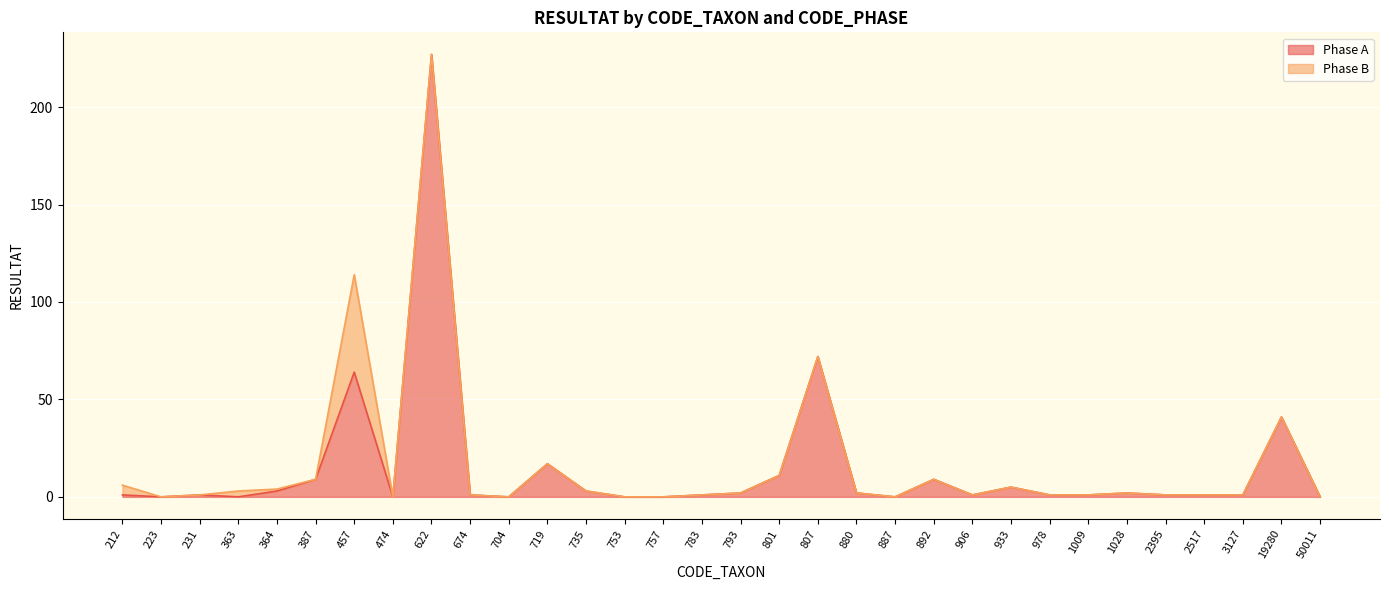

At which category does the data reach its first local valley?

223